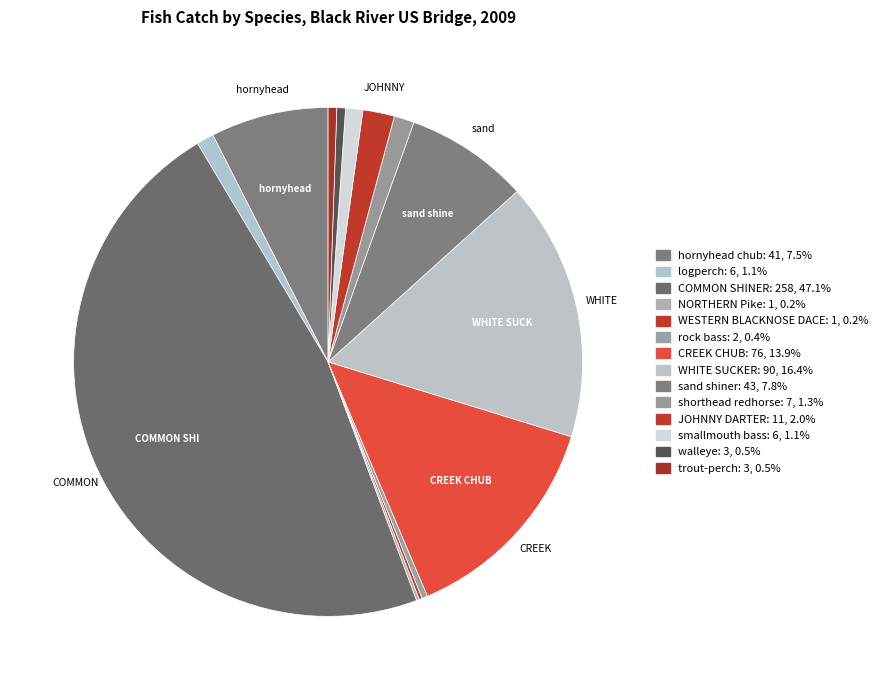

How many slices are in this pie chart?

14